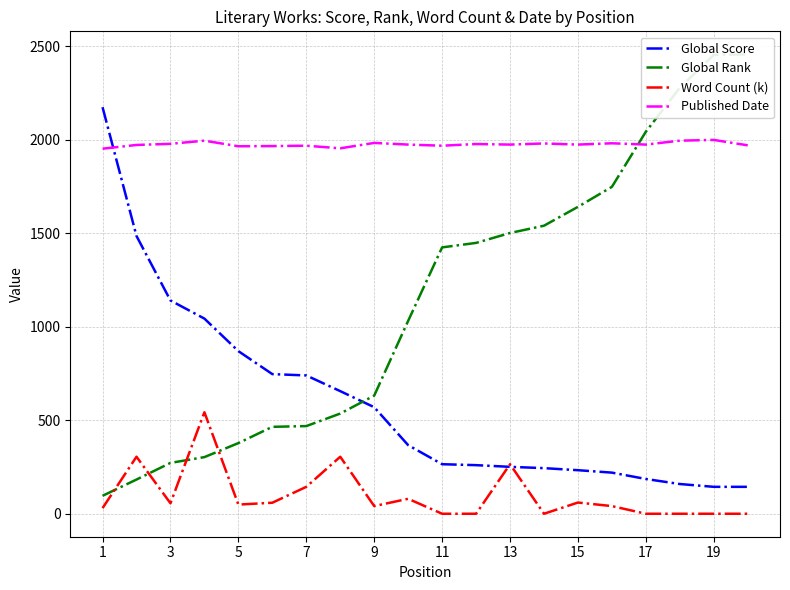

Does the chart have visible grid lines?

Yes